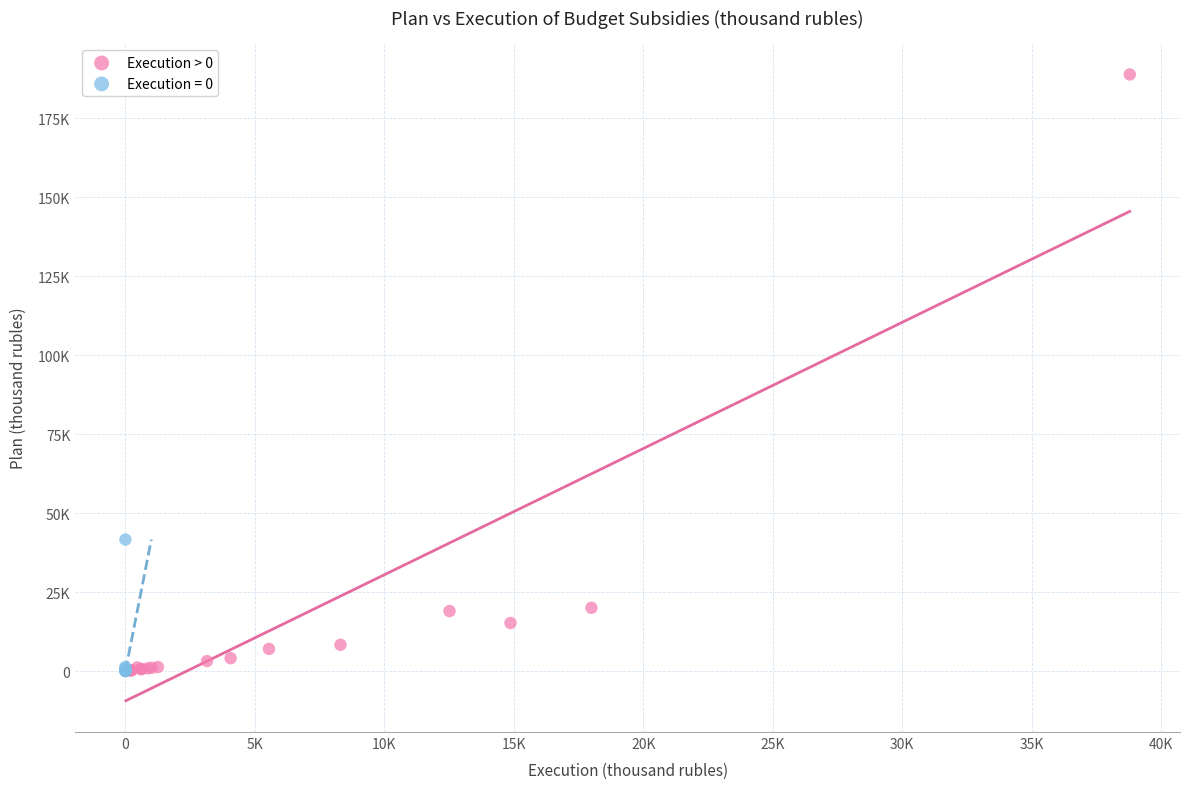

What are all the series names shown in the legend?

Execution > 0, Execution = 0